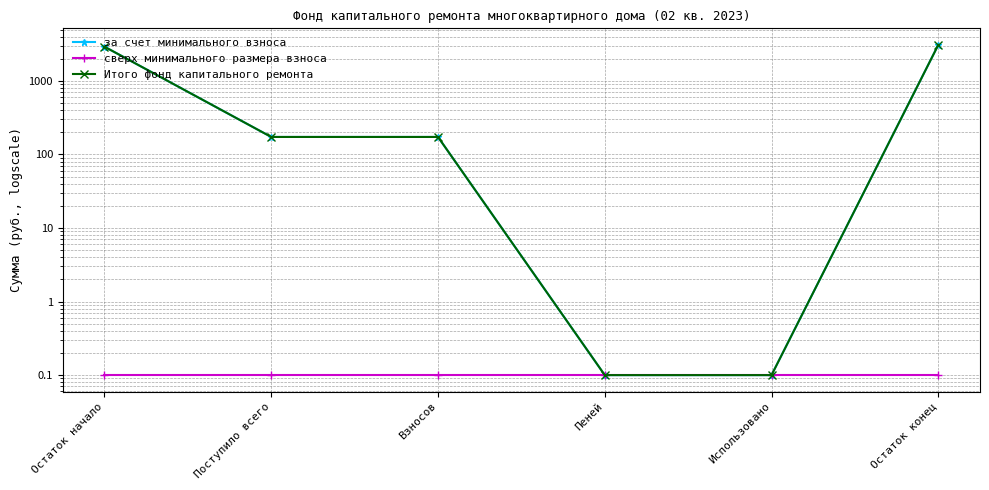

Between Использовано and Остаток начало, which is larger?

Остаток начало